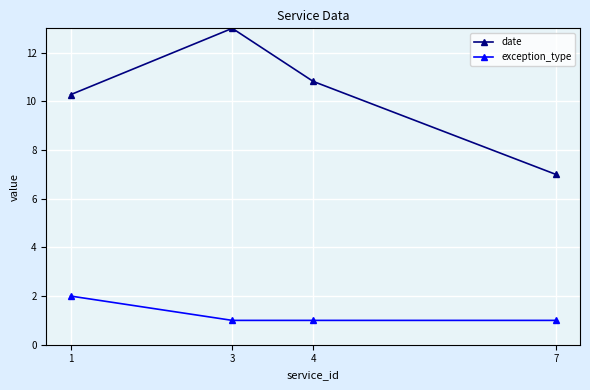

Reading left to right, extract all data points from this chart.

date: 1=10.3	3=13.0	4=10.8	7=7.0
exception_type: 1=2.0	3=1.0	4=1.0	7=1.0